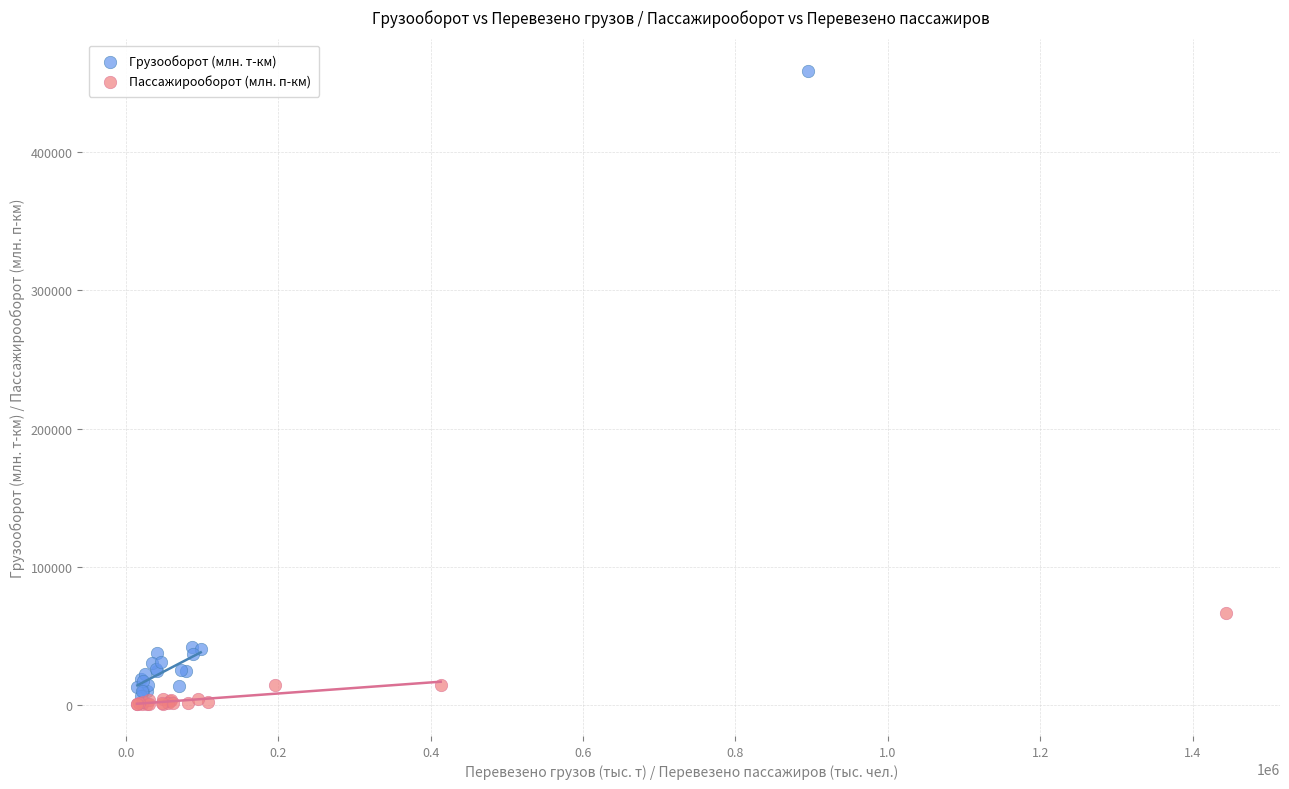

Which series contains the highest Y value?

Грузооборот (млн. т-км)